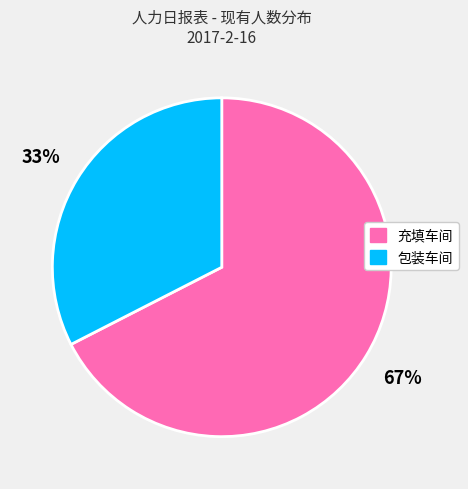

Is the sum of 包装车间 and 充填车间 greater than half?

Yes